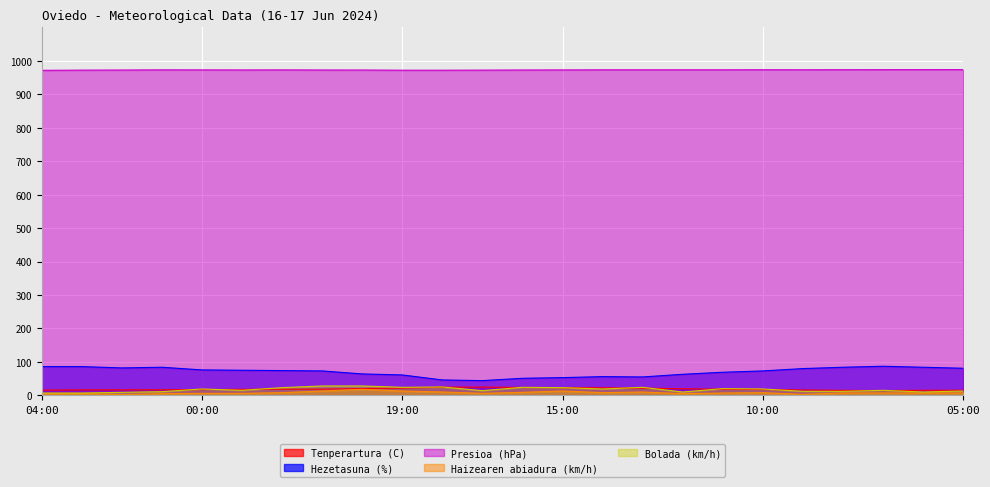

What position from the left is 12:00?

17